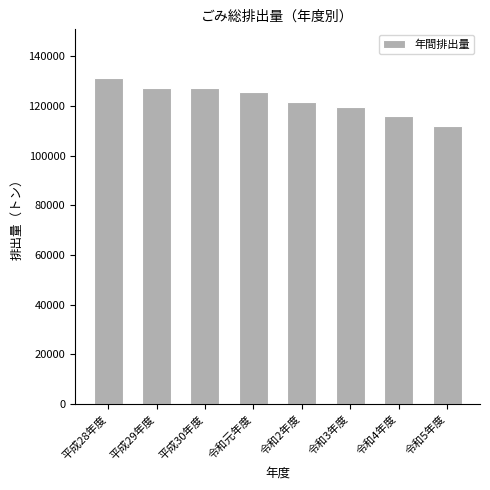

Which category has the lowest value across all series?

令和5年度